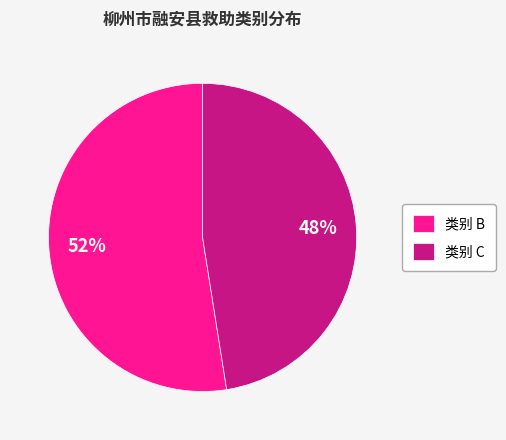

Do 类别 B and 类别 C together represent more than half of the pie?

Yes